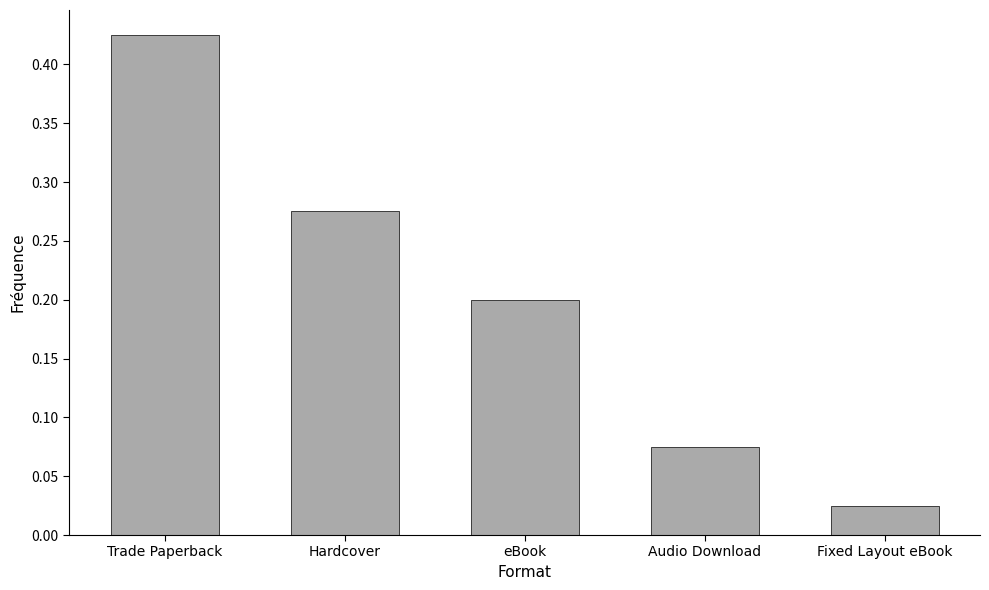

Rank the categories by value from lowest to highest.

Fixed Layout eBook, Audio Download, eBook, Hardcover, Trade Paperback